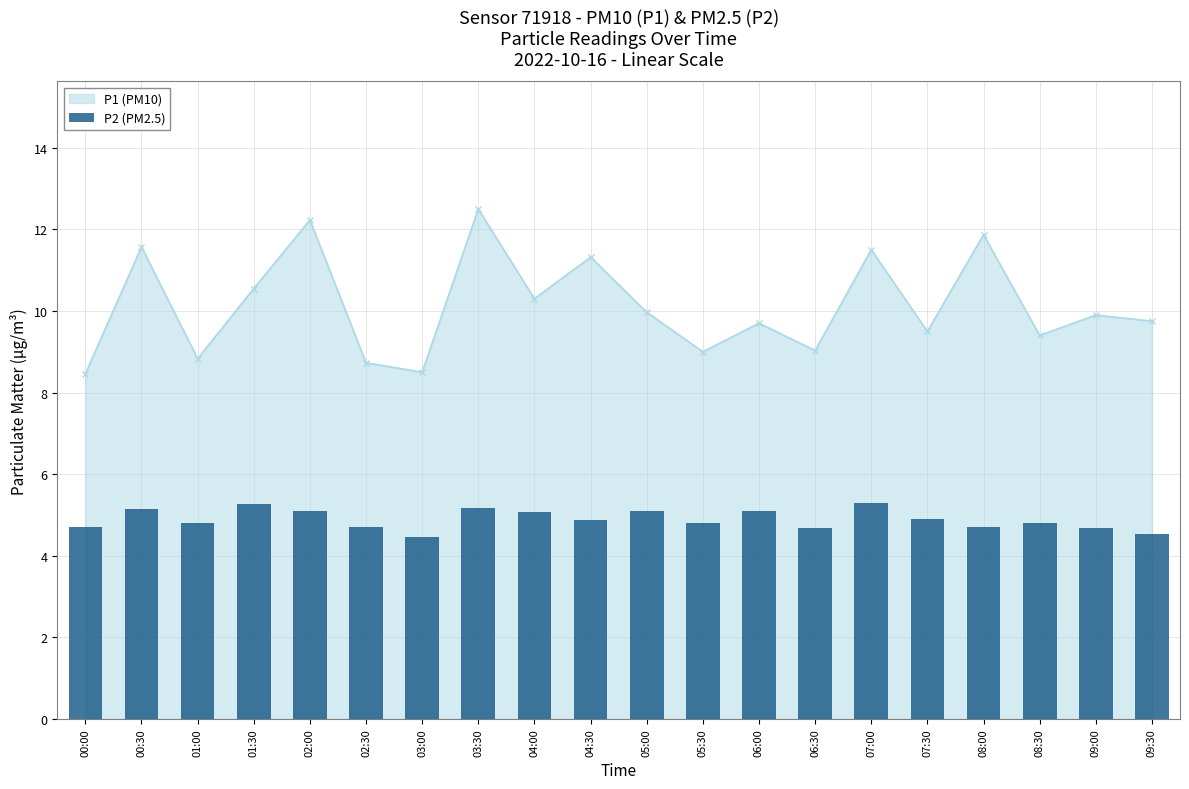

Where is the first local maximum for P1 (PM10)?

00:30